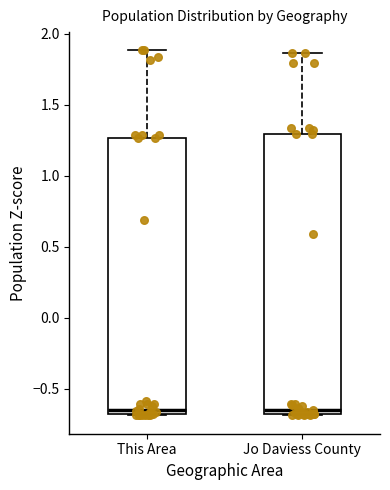

Reading left to right, read every box against the y-axis: the position of its median line, the range the box covers, and the ends of its whiskers. The values are not printed on the chart, so give them approximately, as read against the axis.

This Area: median -0.65, box -0.70 to 1.25, whiskers -0.70 to 1.90
Jo Daviess County: median -0.65 (just above the box's lower edge), box -0.65 to 1.30, whiskers -0.70 to 1.85